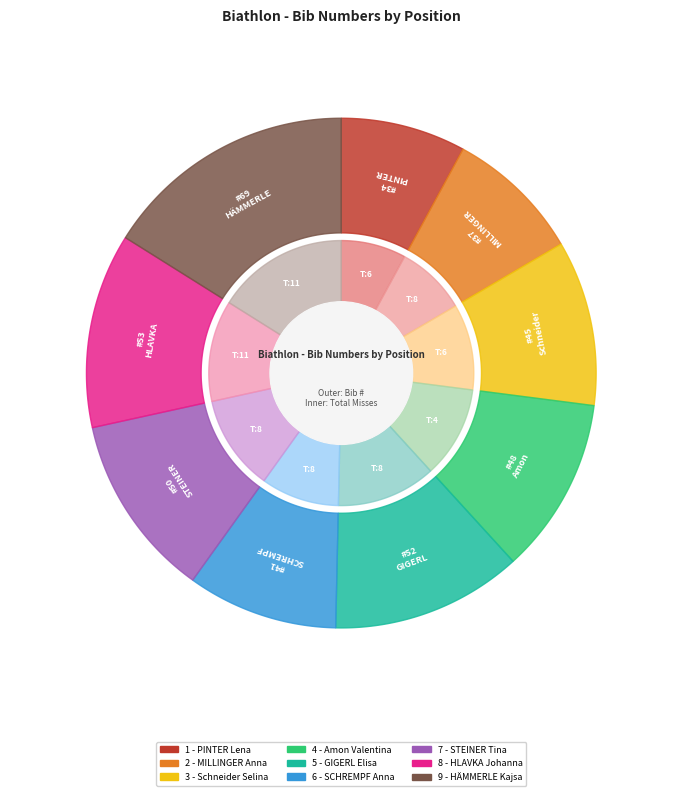

Does 3 - Schneider Selina represent more than half of the total?

No